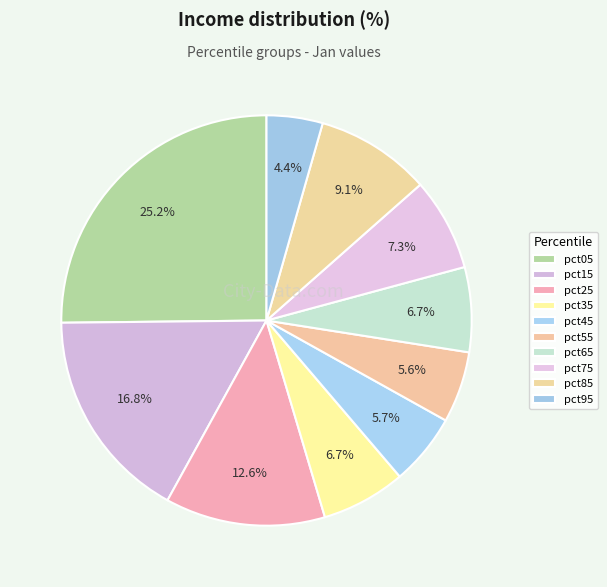

Rank the categories by value from lowest to highest.

pct95, pct55, pct45, pct35, pct65, pct75, pct85, pct25, pct15, pct05